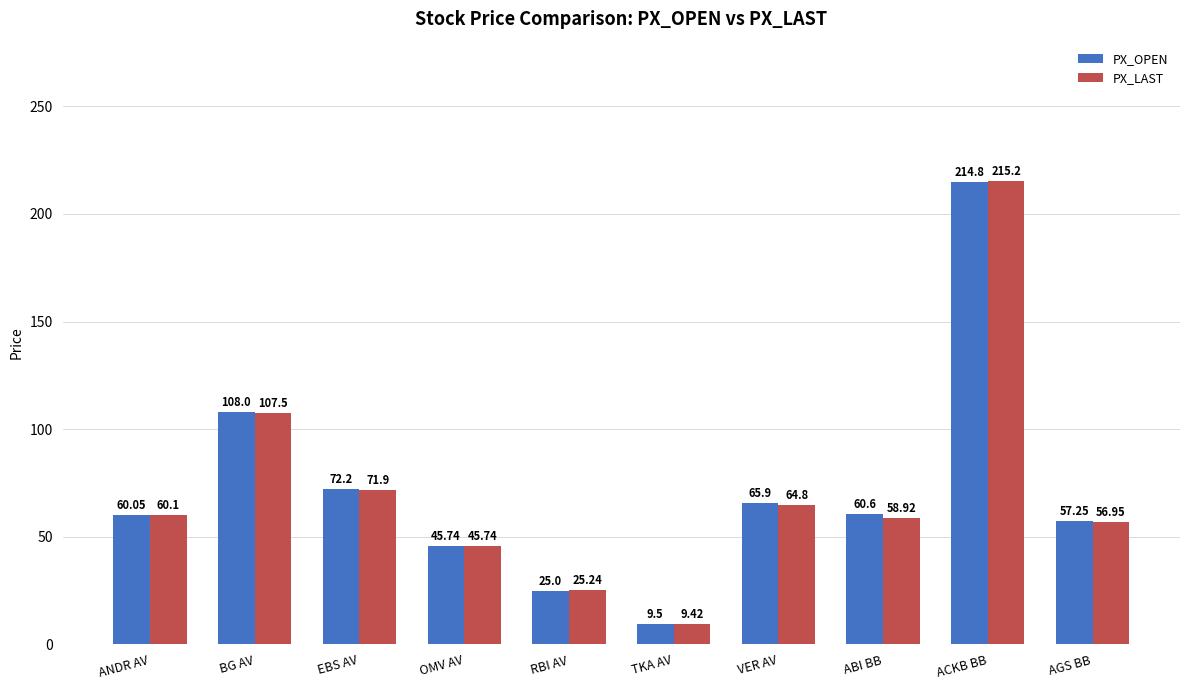

At which category is the sum across all series the highest?

ACKB BB